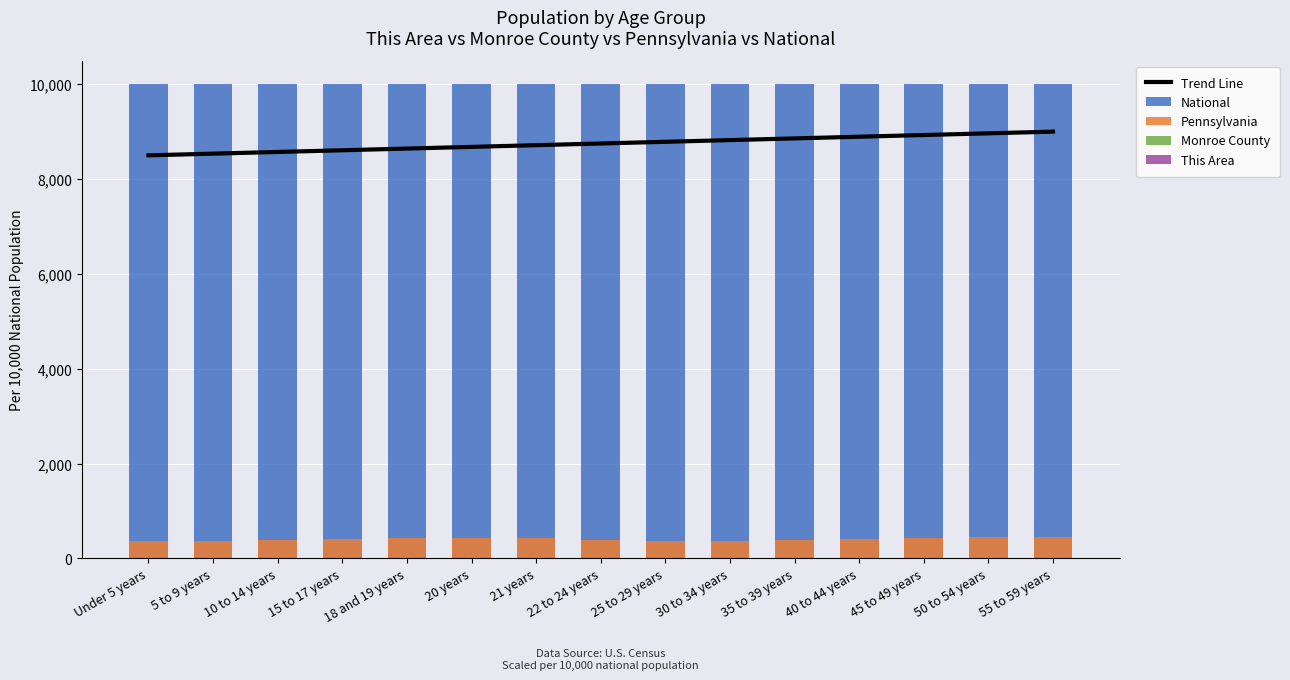

Which series has the largest total across all categories?

National